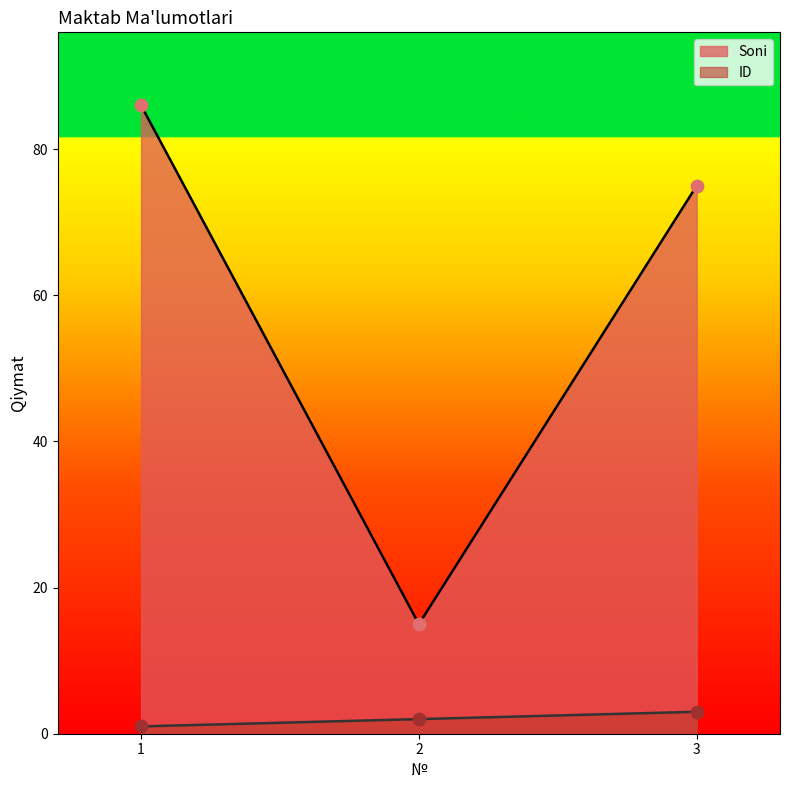

Is the value of ID at 1 greater than the value of Soni at 1?

No